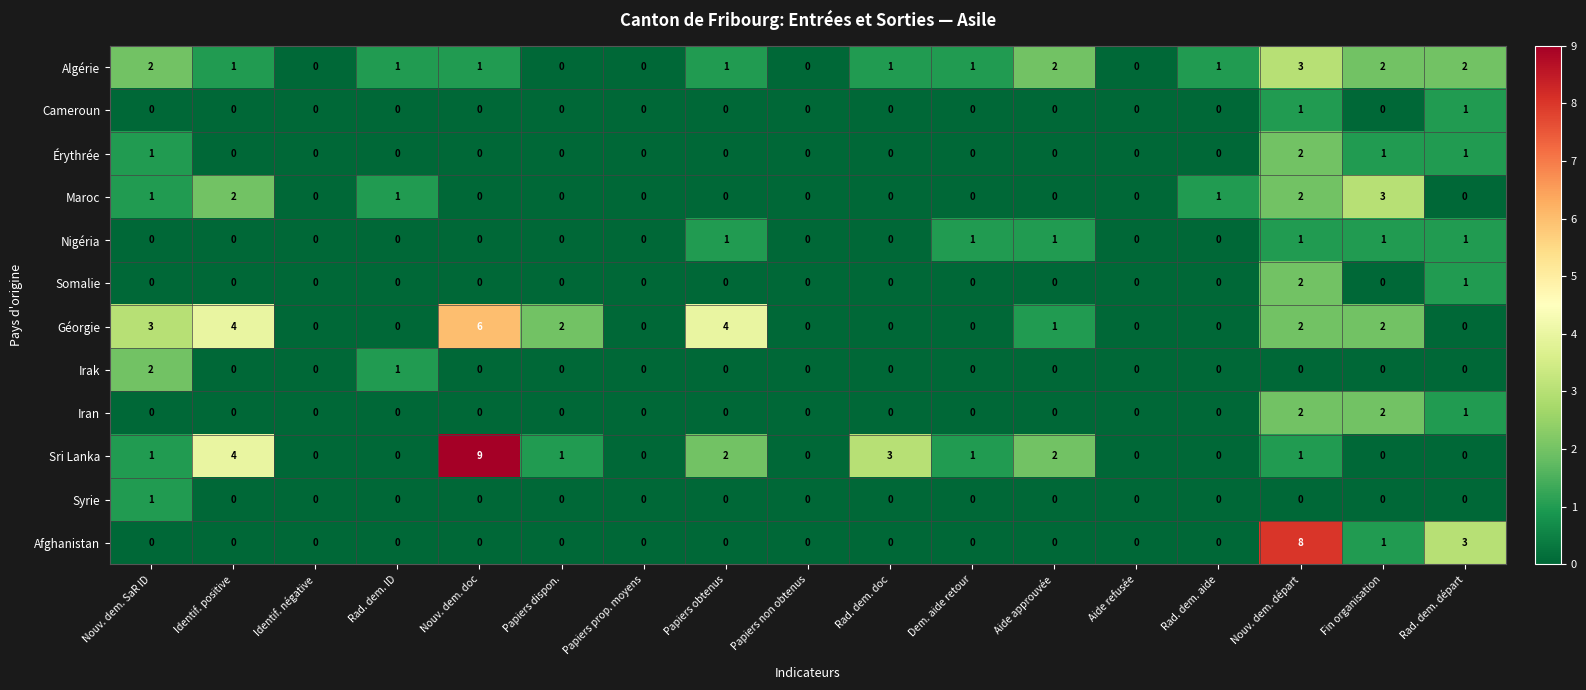

What is the maximum value for Géorgie?

6